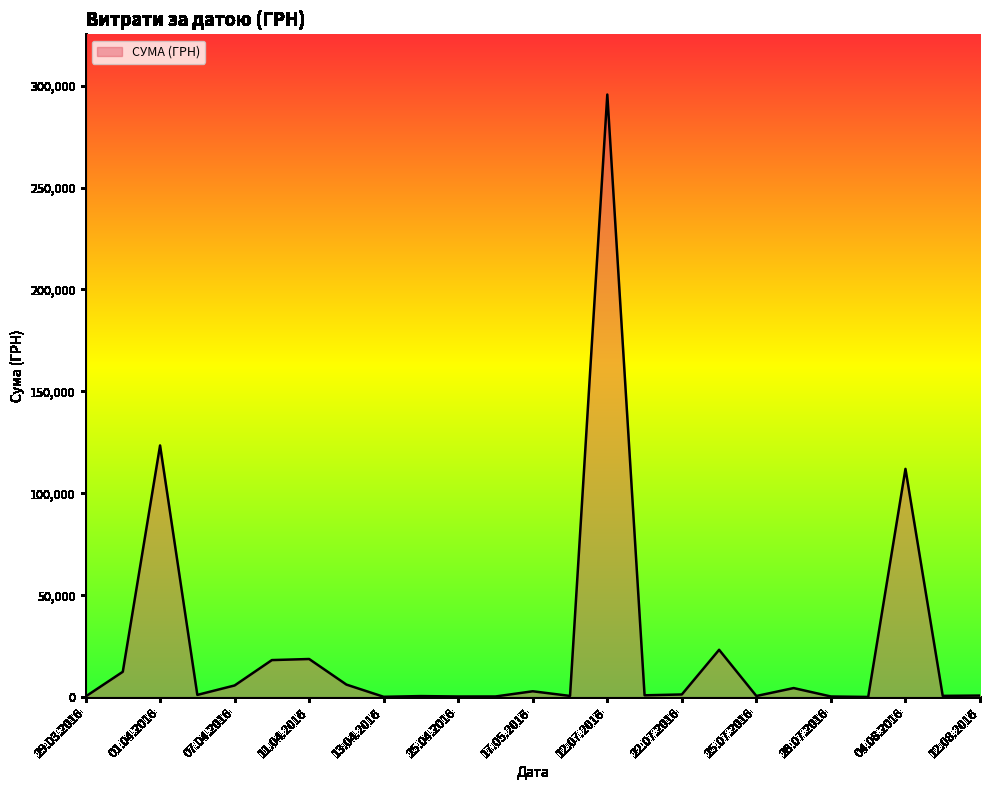

What is the greatest value displayed?

295638.6